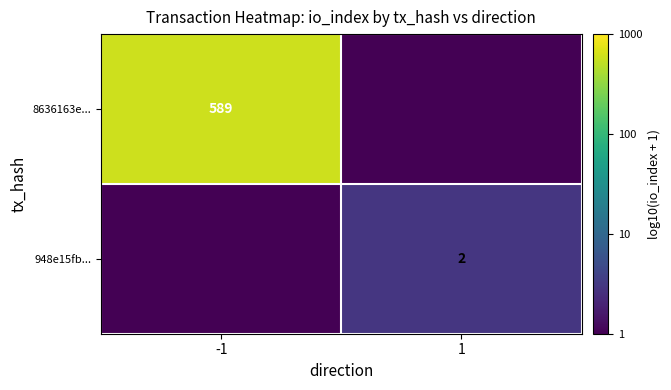

The 948e15fb... series shows 3 at 1. True or false?

False